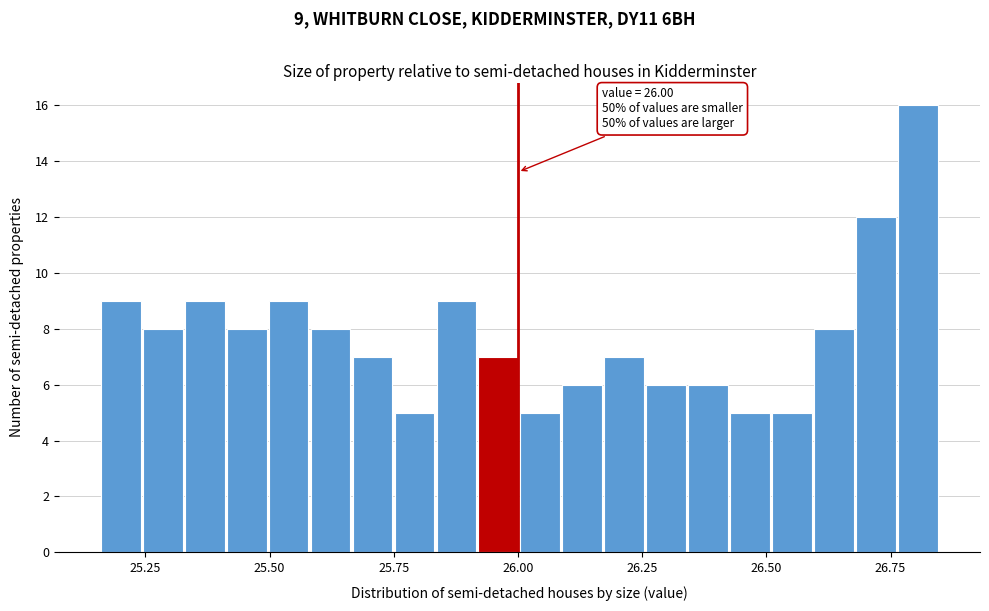

Read against the x-axis, roughly where is the centre of the tallest bar?

26.80